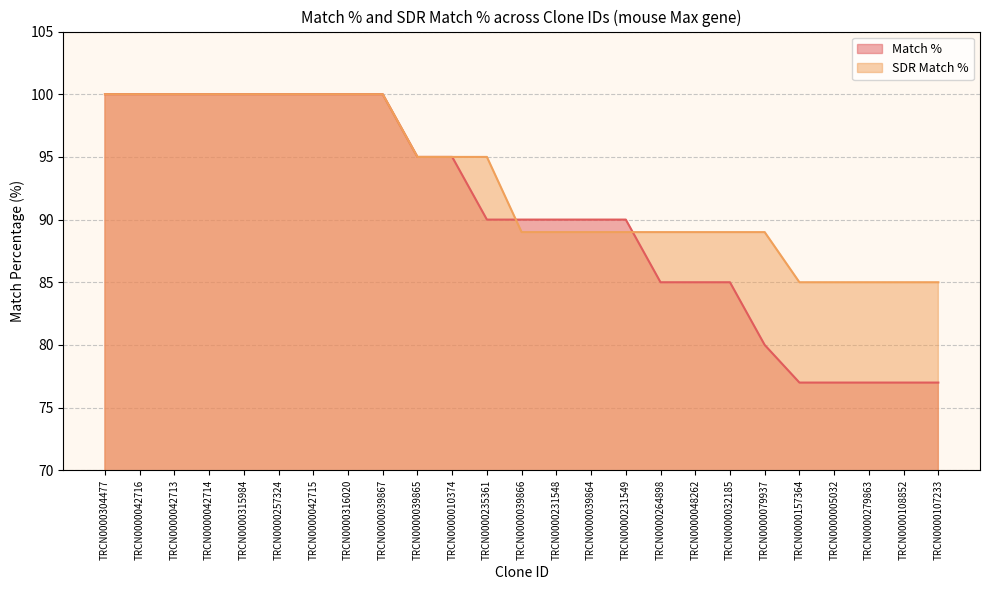

List the series in order of their overall mean, lowest first.

Match %, SDR Match %